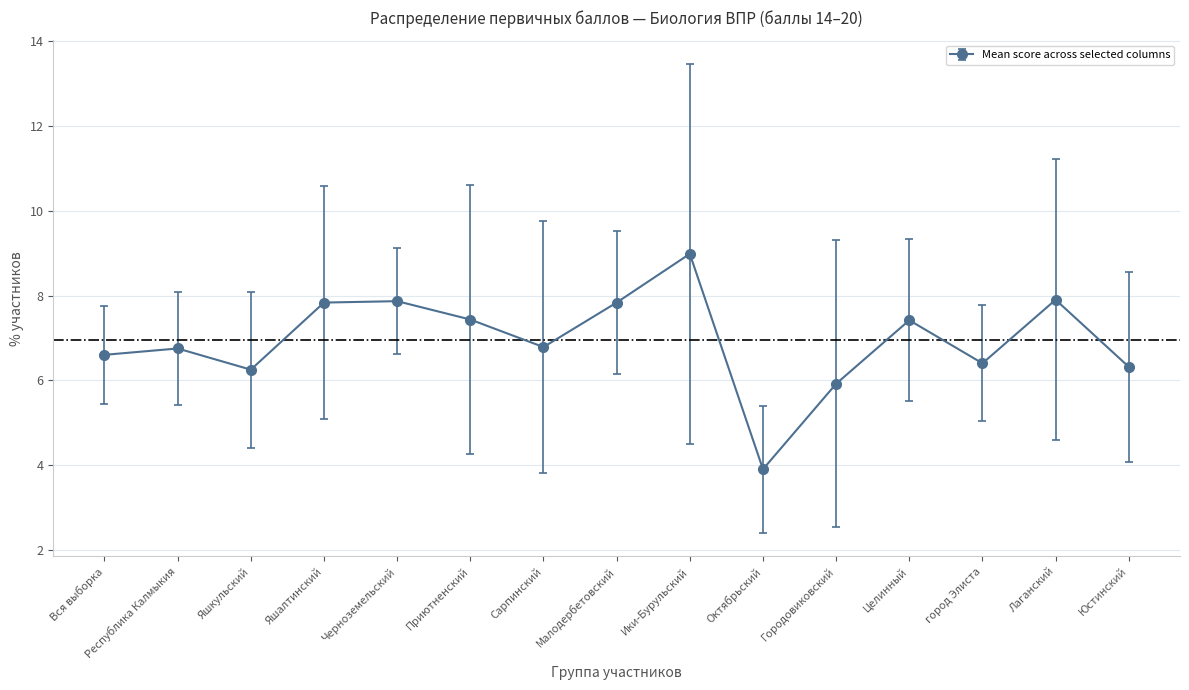

Which category has the lowest value across all series?

Октябрьский